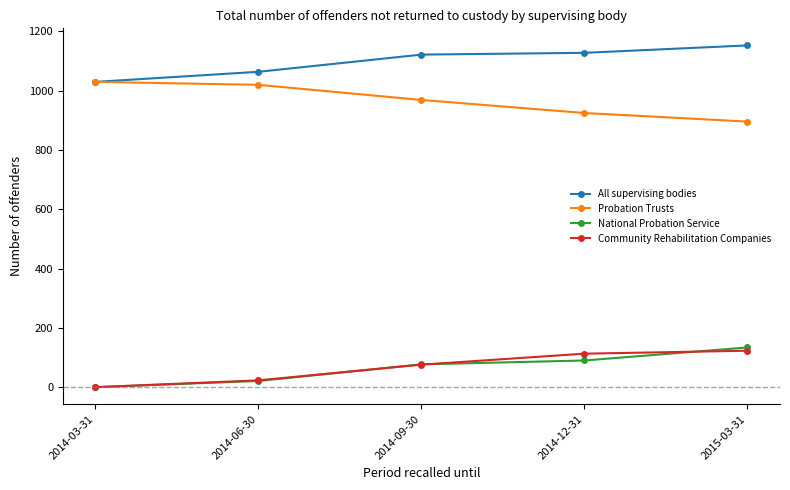

True or false: Community Rehabilitation Companies has more than 2 points higher than both neighbors.

False